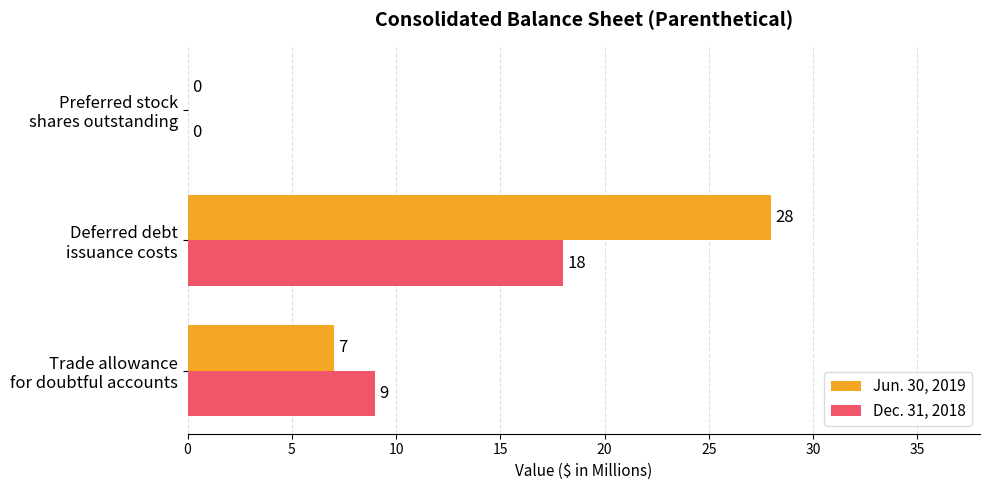

How many positive values does the Dec. 31, 2018 series have?

2